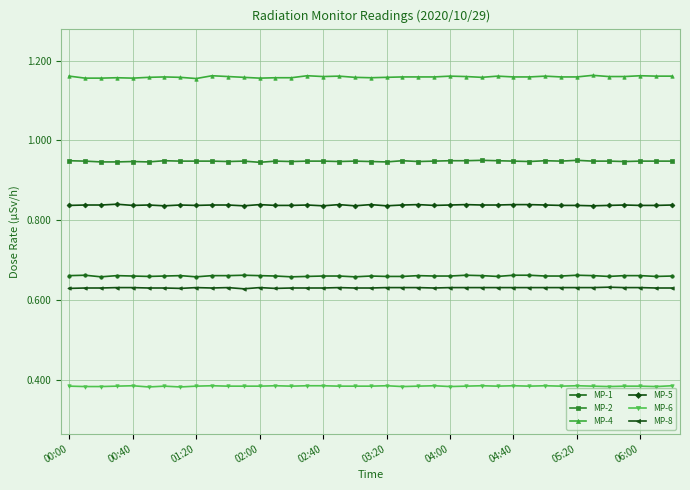

True or false: MP-5 and MP-4 intersect in this chart.

False